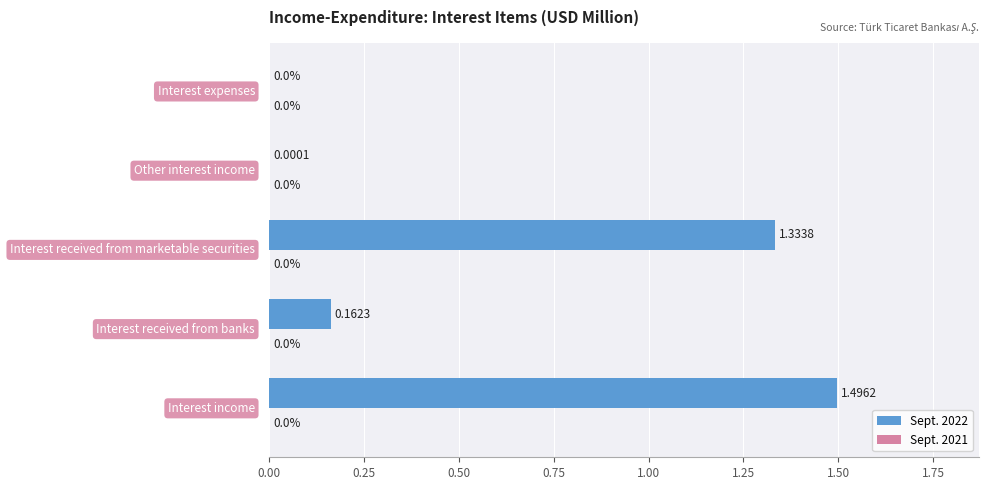

Count the number of values greater than 0.

4